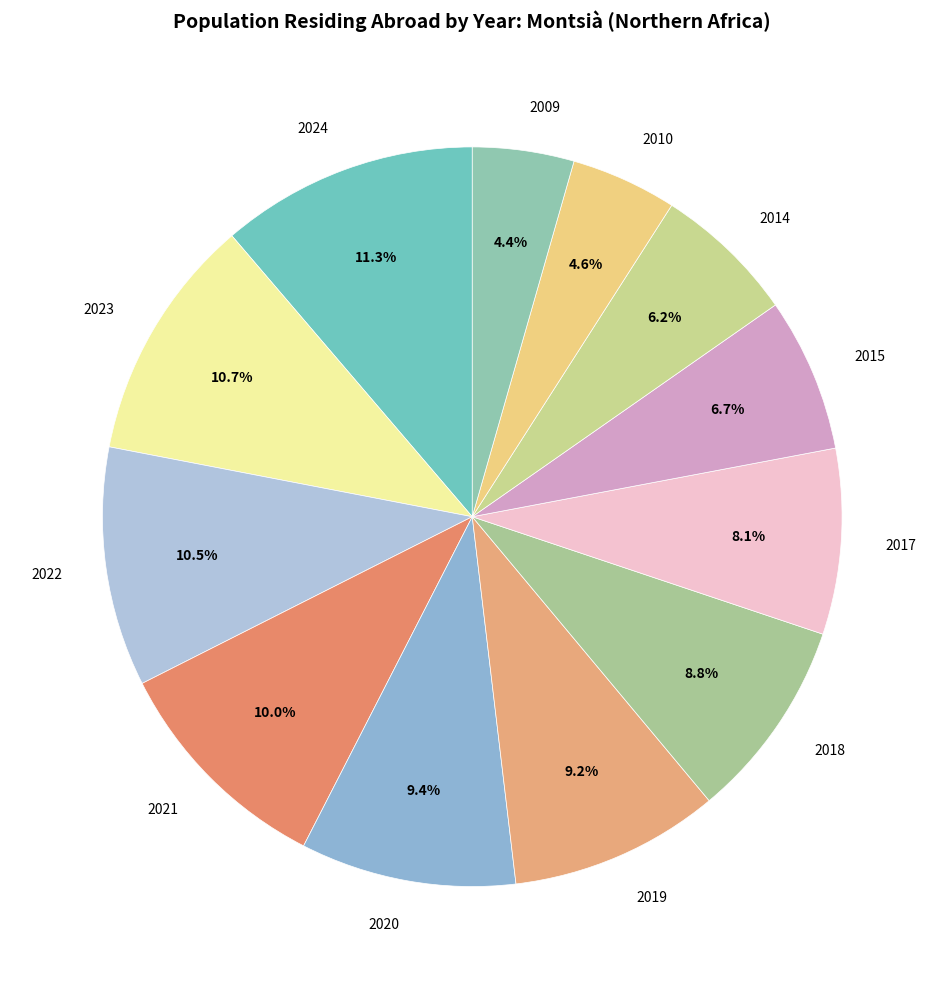

What is the ratio of the value at 2022 to the value at 2024?

0.9